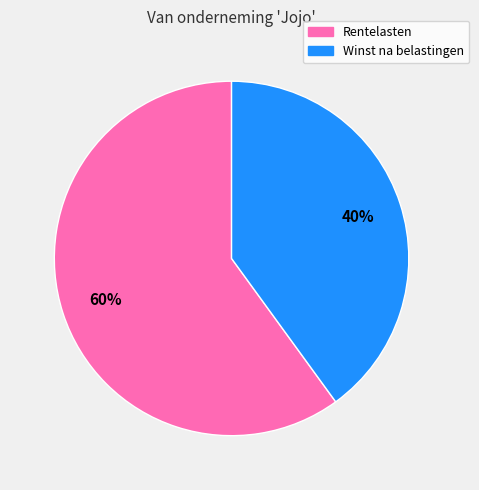

What is the majority slice?

Rentelasten